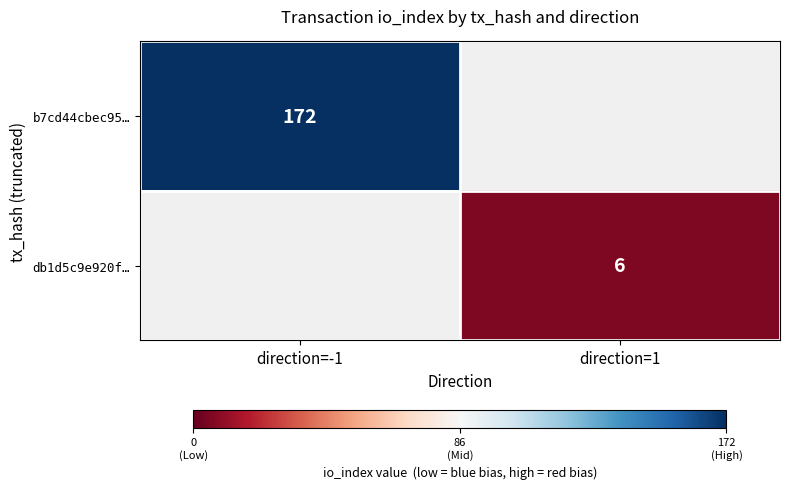

Is the value of db1d5c9e920f… at direction=1 greater than the value of b7cd44cbec95… at direction=-1?

No